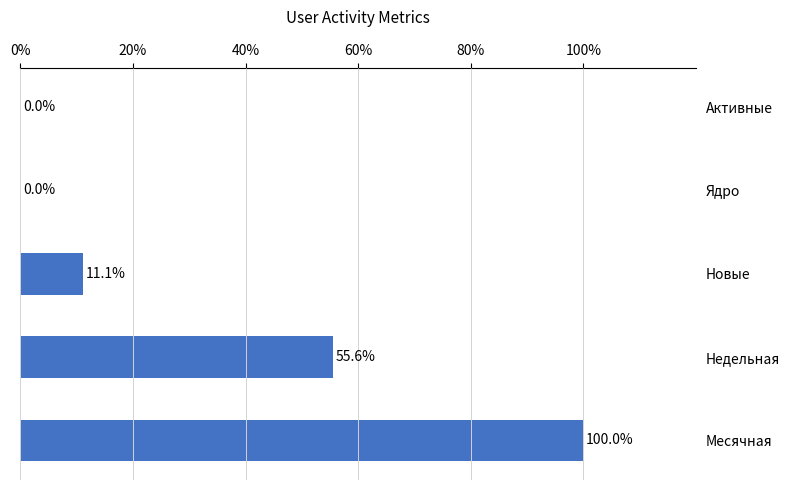

What is the approximate value at Месячная?

100.0